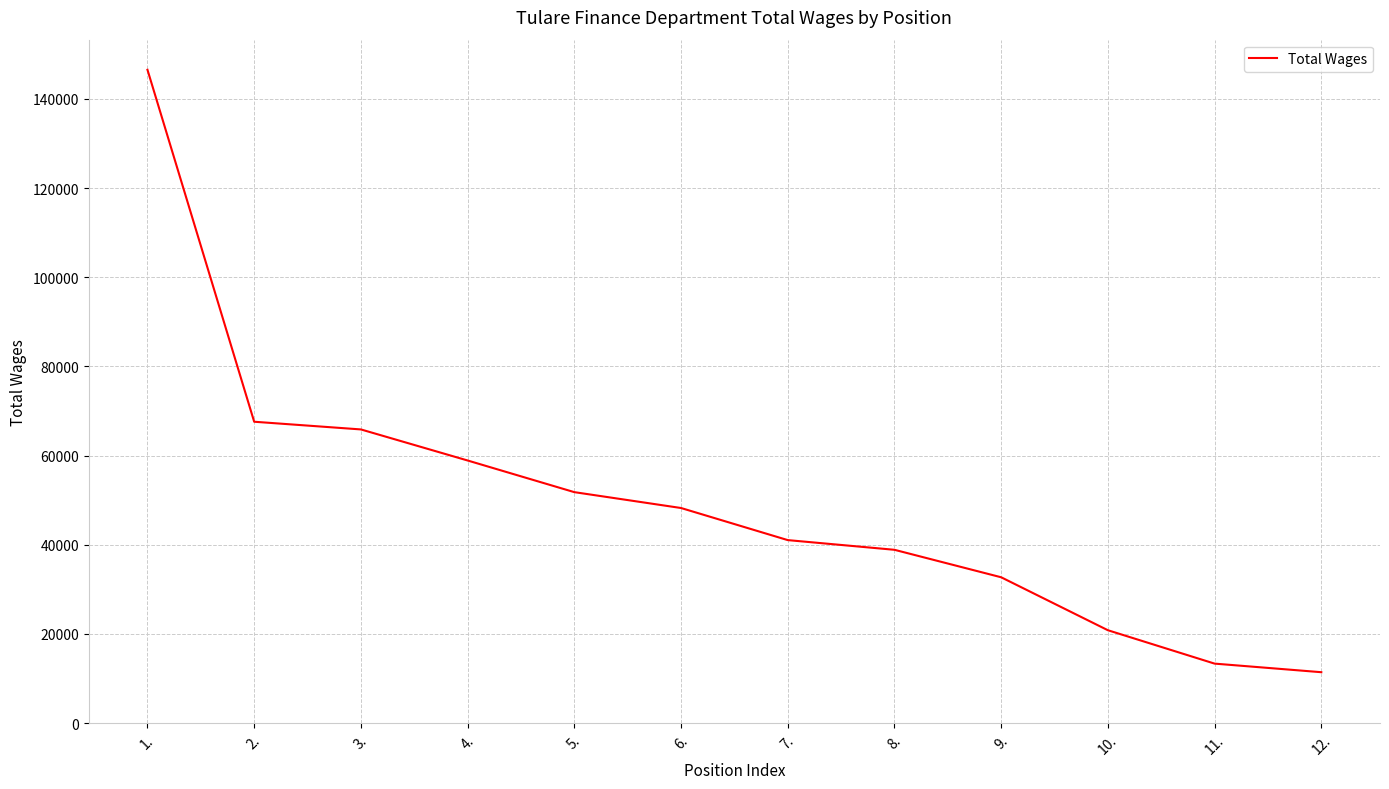

Is this an area chart (filled region under the line)?

No